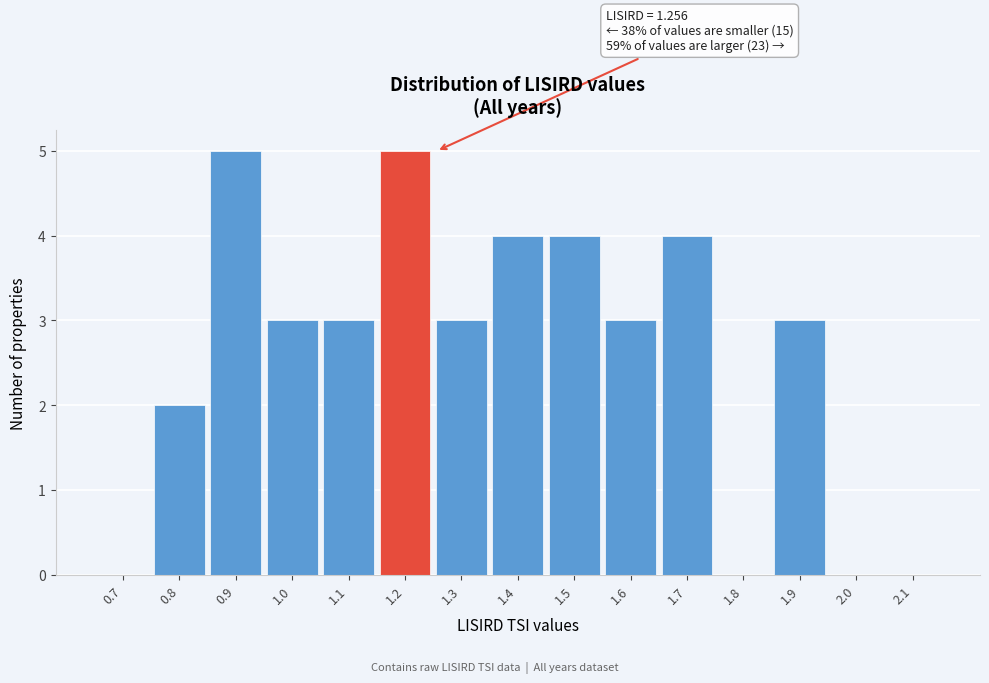

Reading left to right, transcribe all the data shown in this chart.

0.7=0	0.8=2	0.9=5	1.0=3	1.1=3	1.2=5	1.3=3	1.4=4	1.5=4	1.6=3	1.7=4	1.8=0	1.9=3	2.0=0	2.1=0